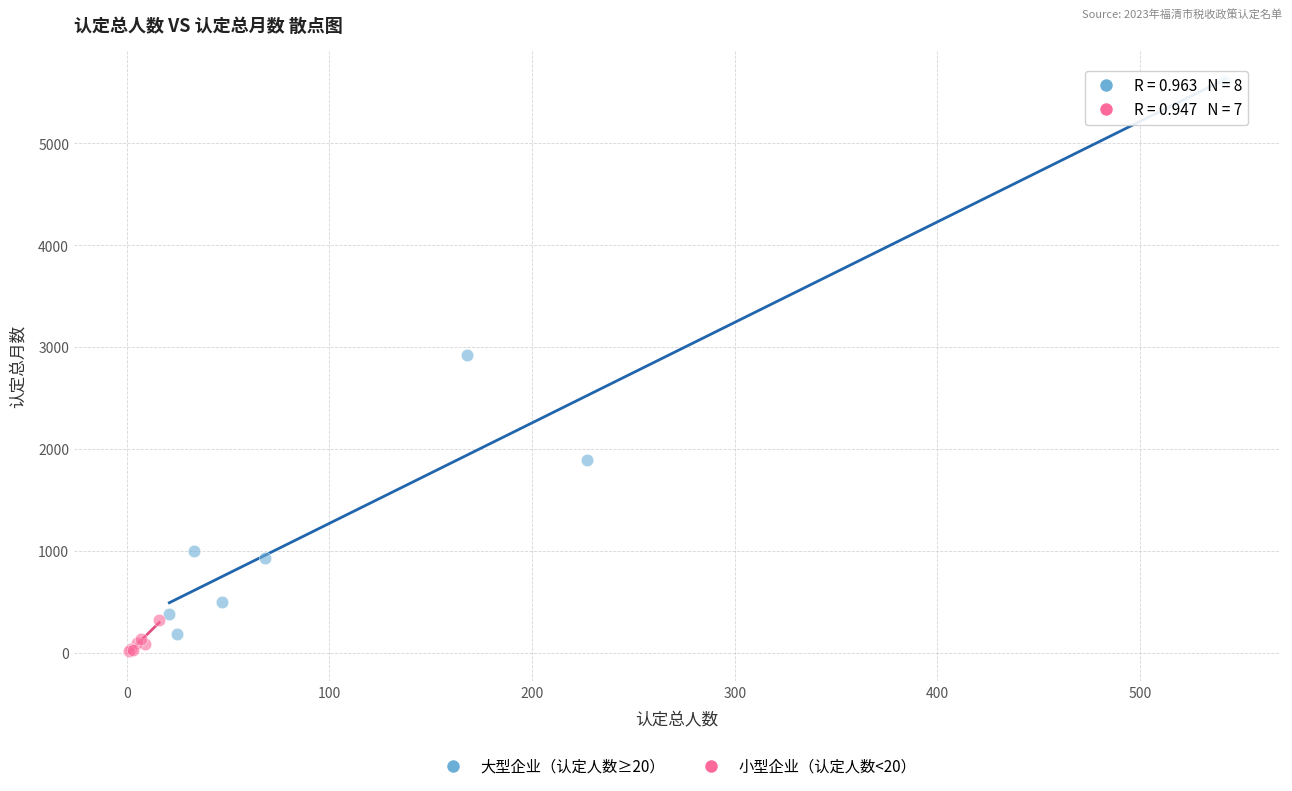

Which series contains the highest Y value?

大型企业（认定人数≥20）